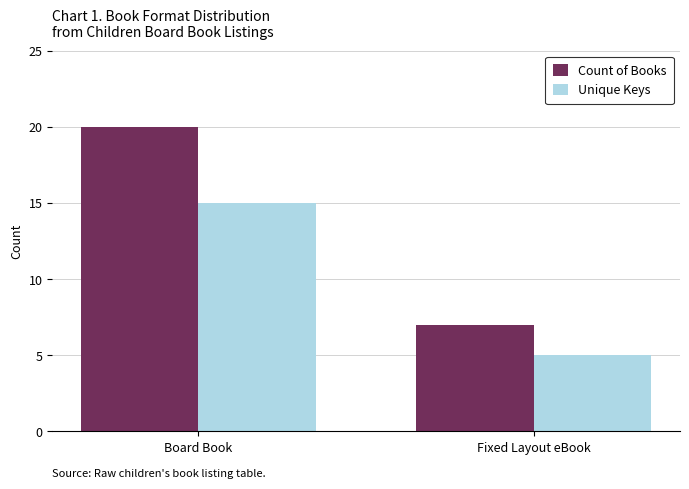

How many Unique Keys values are between 5 and 15?

2